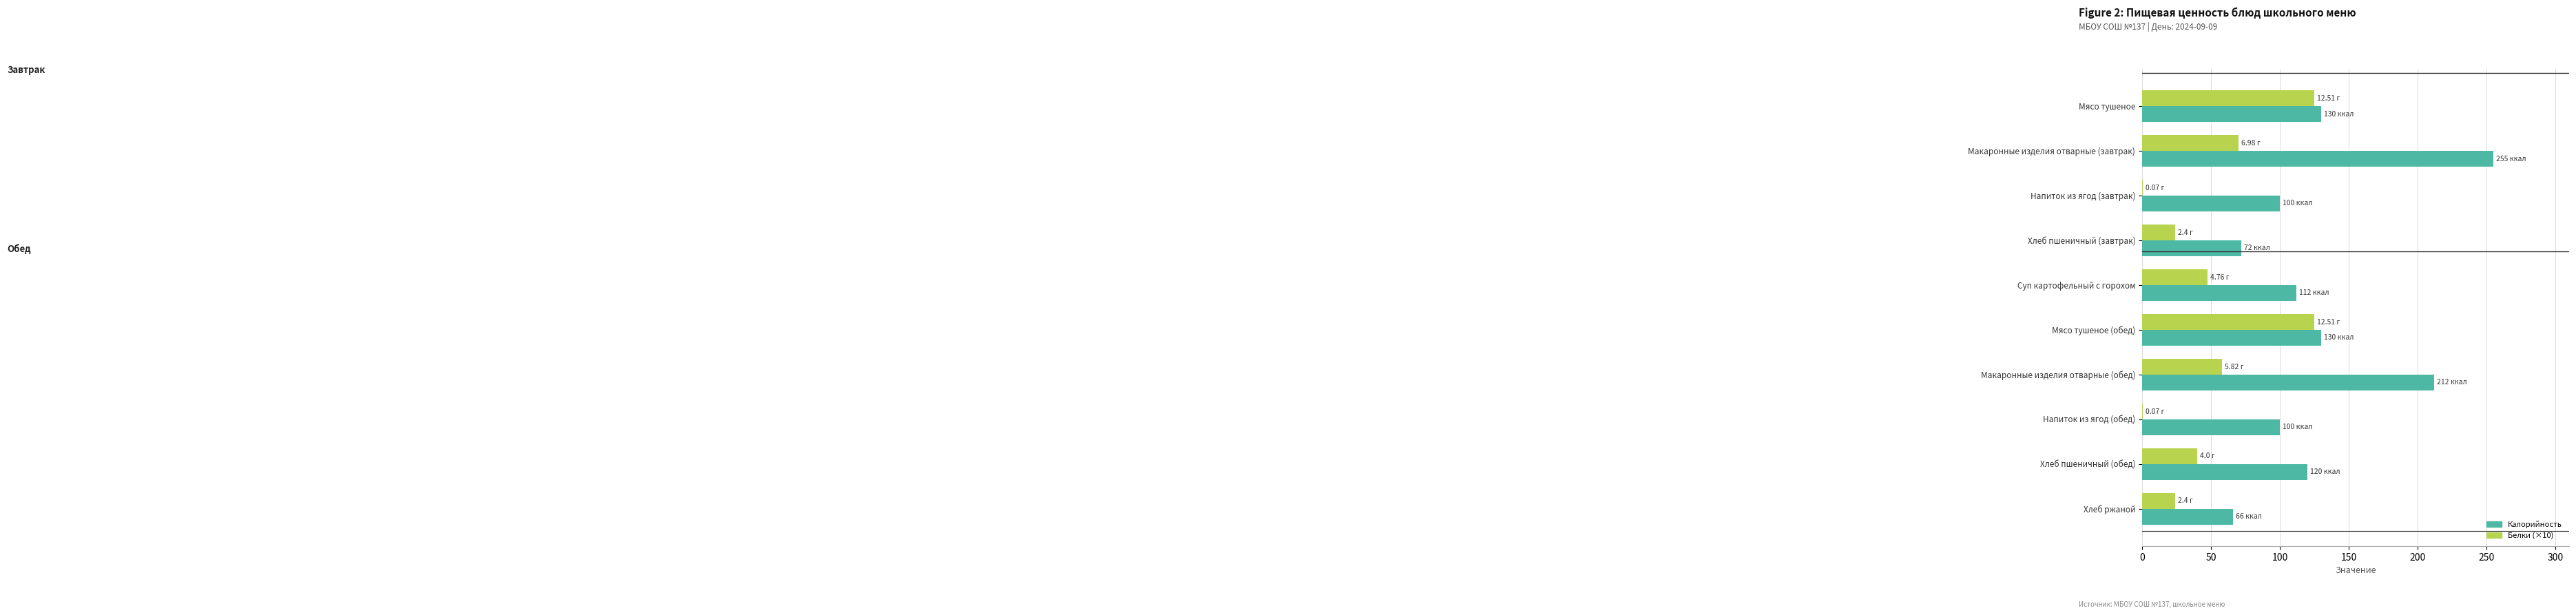

At which category is the sum across all series the highest?

Макаронные изделия отварные (завтрак)